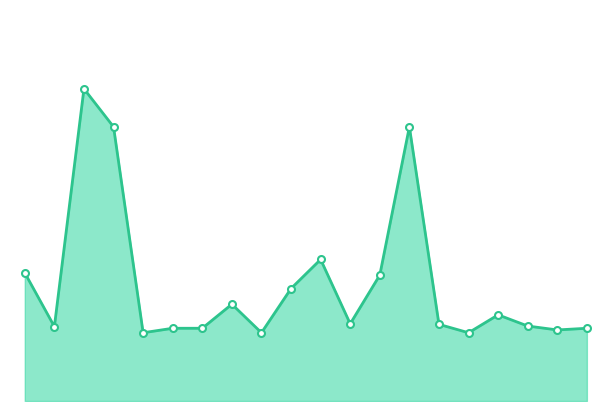

What is the label of the 14th point from the left?

05:20